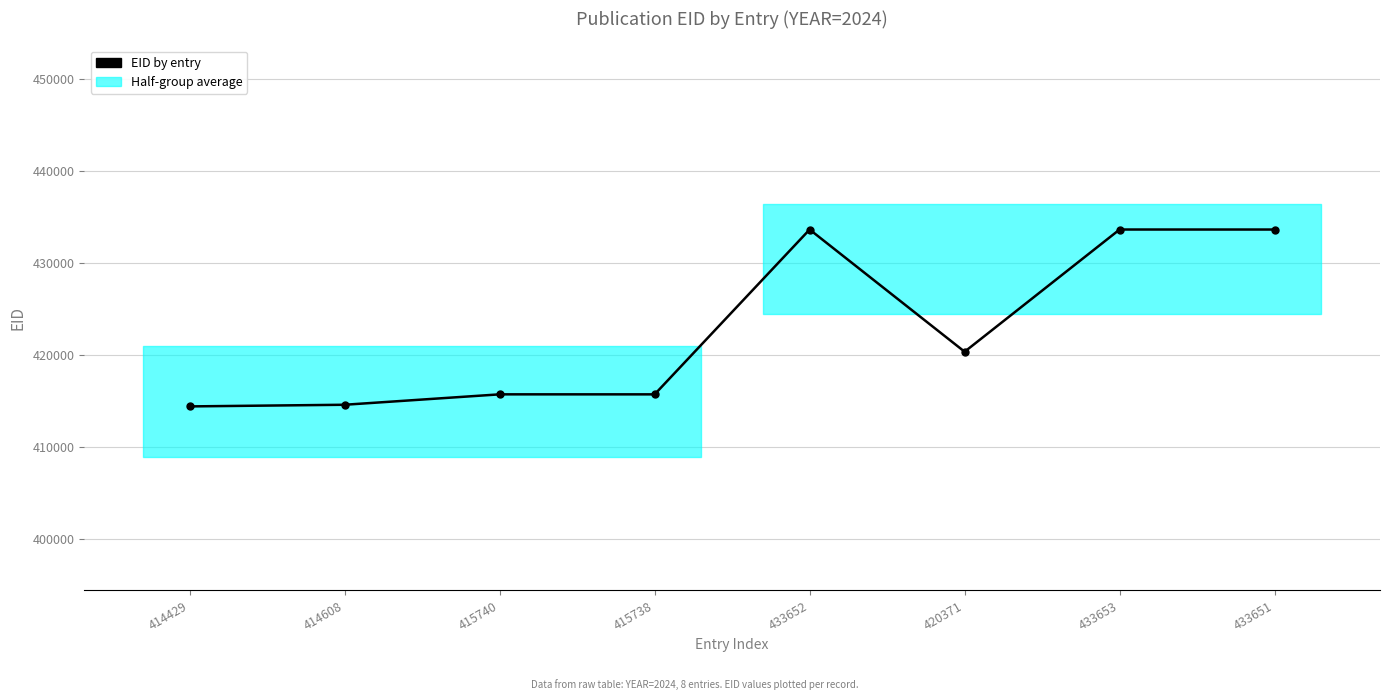

Reading left to right, extract all data points from this chart.

414429	414608	415740	415738	433652	420371	433653	433651